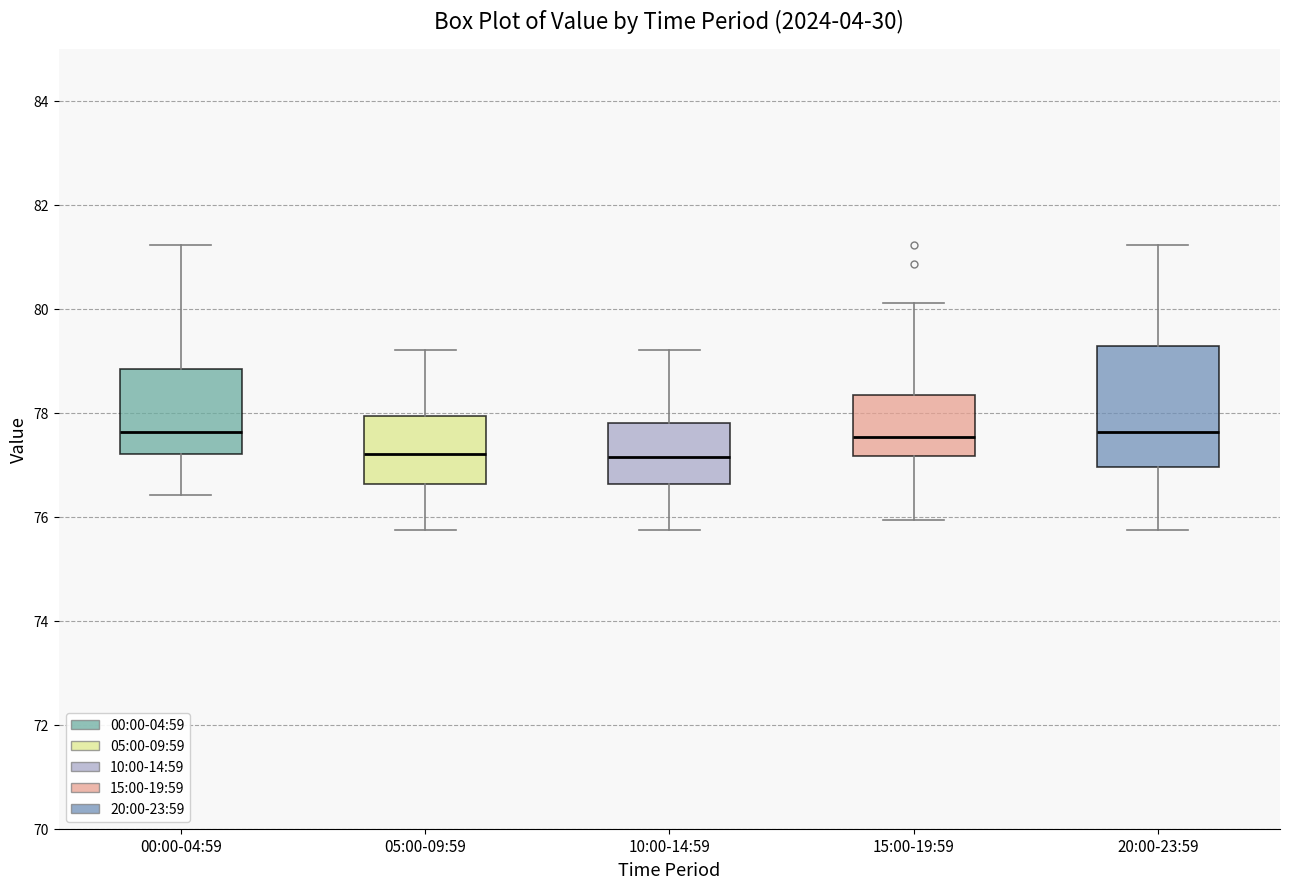

Reading left to right, transcribe this box plot: for each box, give where its median line is, the range the box spans, and where its two whiskers end, as read against the y-axis. The values are not printed on the chart, so give them approximately, as read against the axis.

00:00-04:59: median 77.6, box 77.2 to 78.8, whiskers 76.4 to 81.2
05:00-09:59: median 77.2, box 76.6 to 78.0, whiskers 75.8 to 79.2
10:00-14:59: median 77.2, box 76.6 to 77.8, whiskers 75.8 to 79.2
15:00-19:59: median 77.6, box 77.2 to 78.4, whiskers 76.0 to 80.2
20:00-23:59: median 77.6, box 77.0 to 79.2, whiskers 75.8 to 81.2